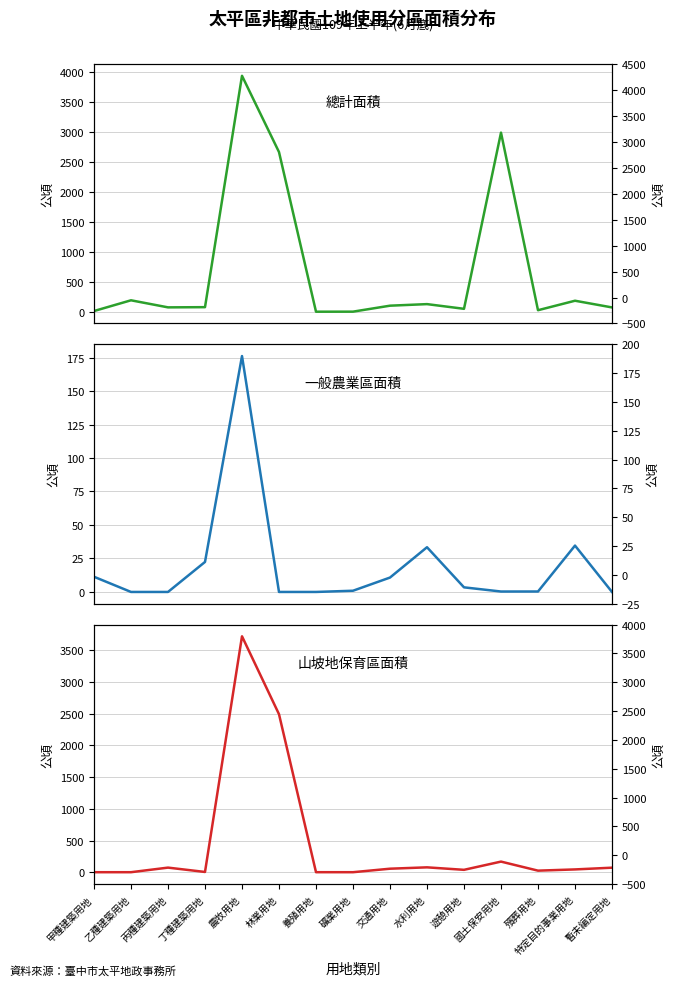

True or false: 一般農業區面積 has a value of 0.4 at 國土保安用地.

False